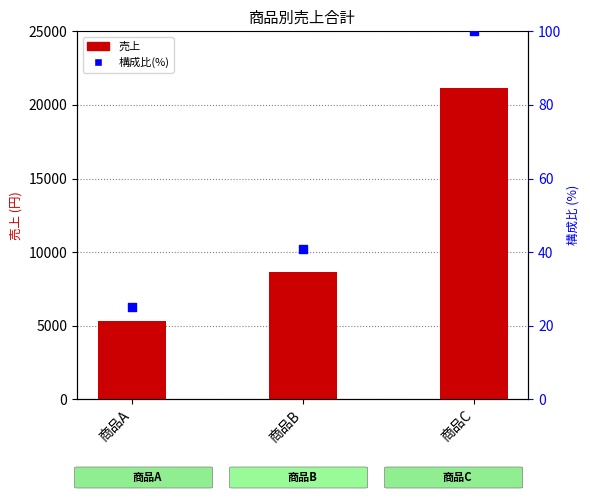

Which series reaches the minimum Y coordinate?

構成比(%)